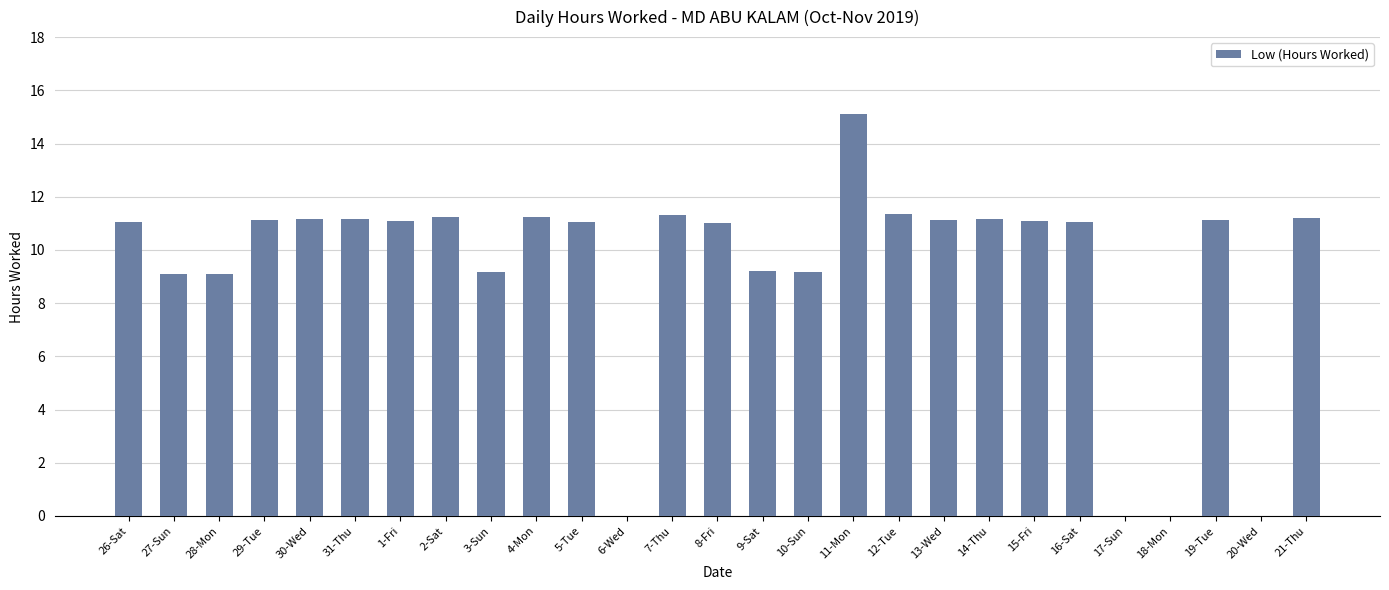

Is it true that the value at 28-Mon is 9.1?

True